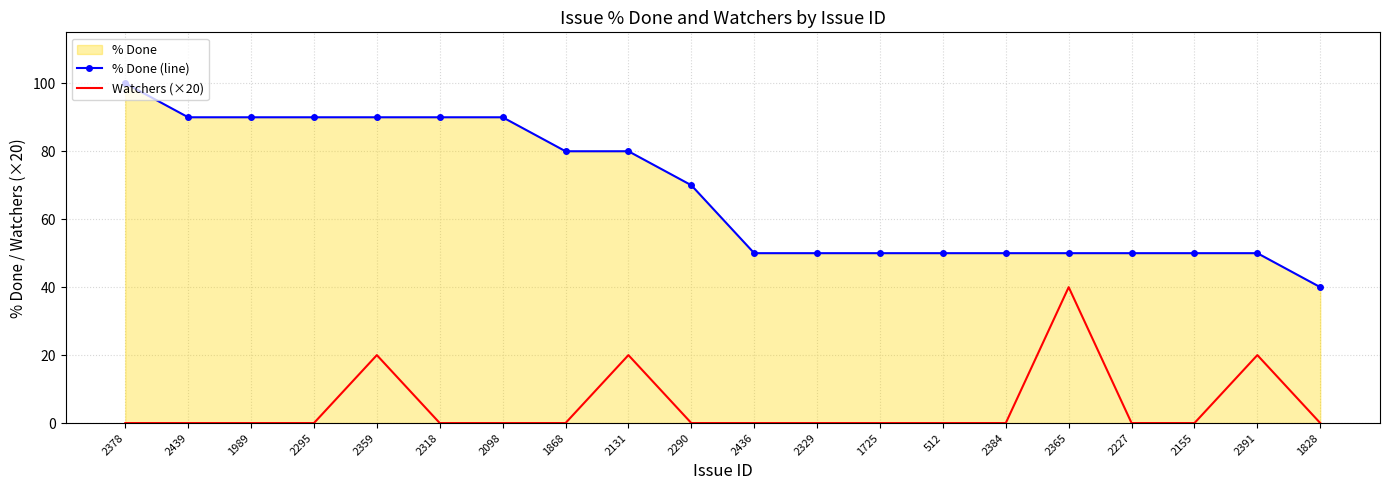

What is the difference between the Watchers (×20) values at 2391 and 2436?

20